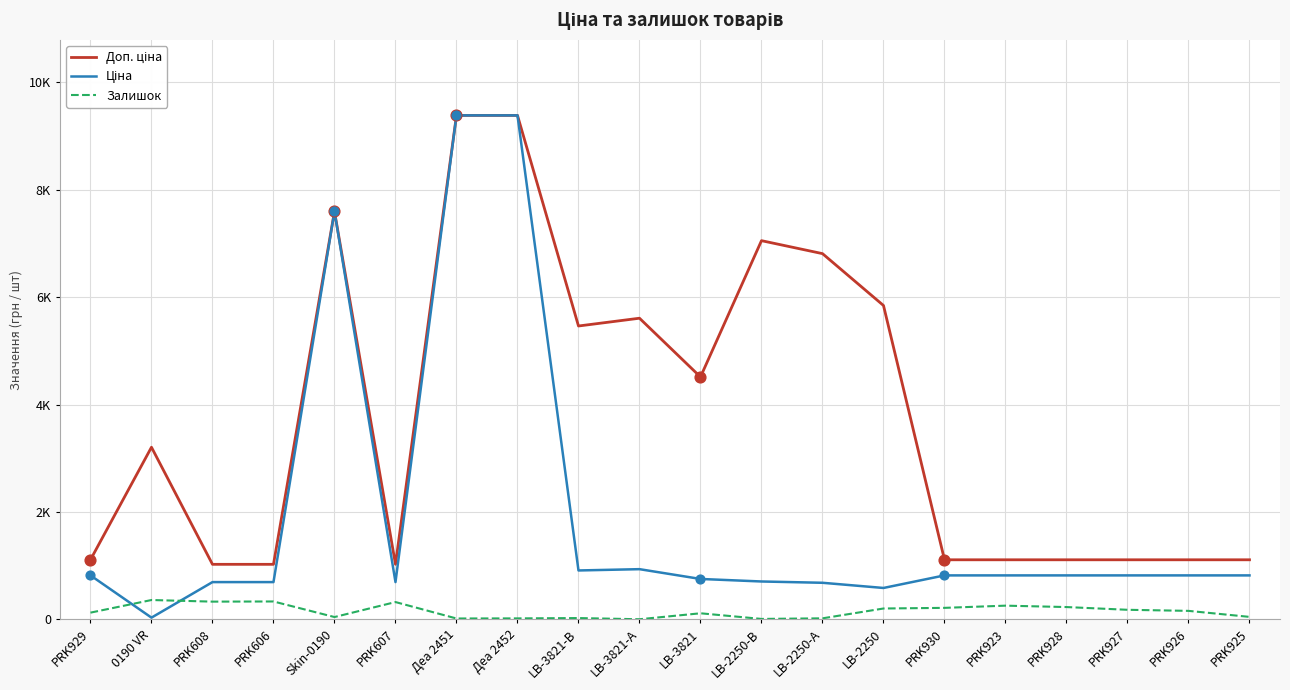

What is the total value across all series at PRK607?

2040.3